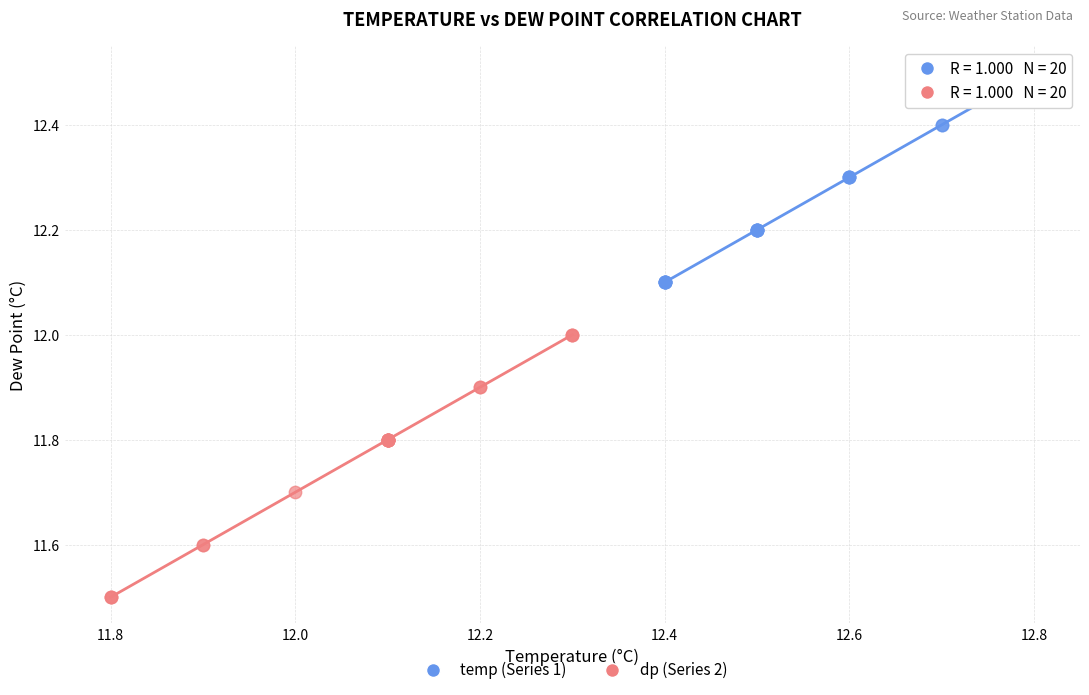

What are all the series names shown in the legend?

temp (Series 1), dp (Series 2)